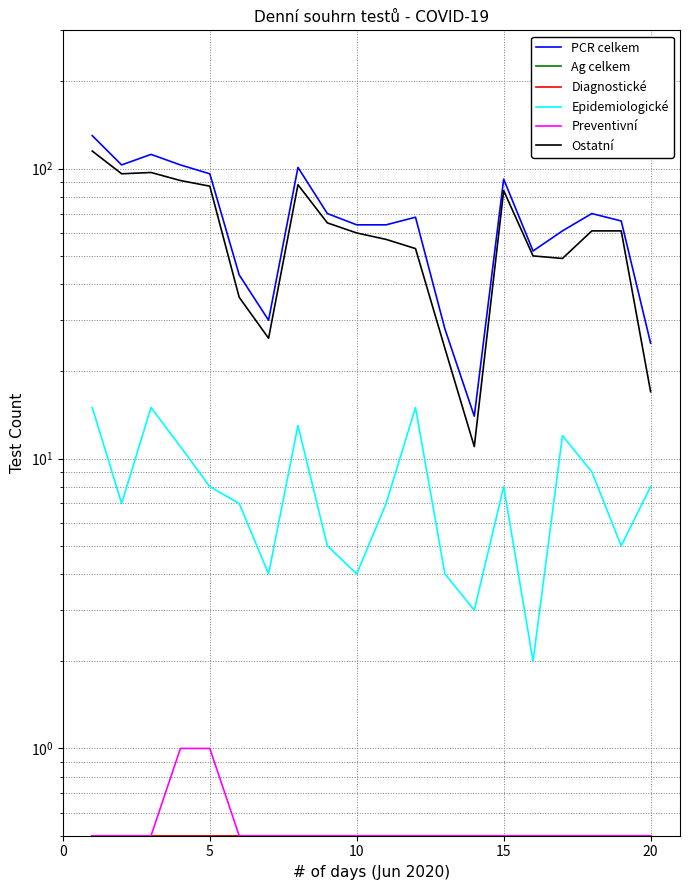

Is this an area chart (filled region under the line)?

No